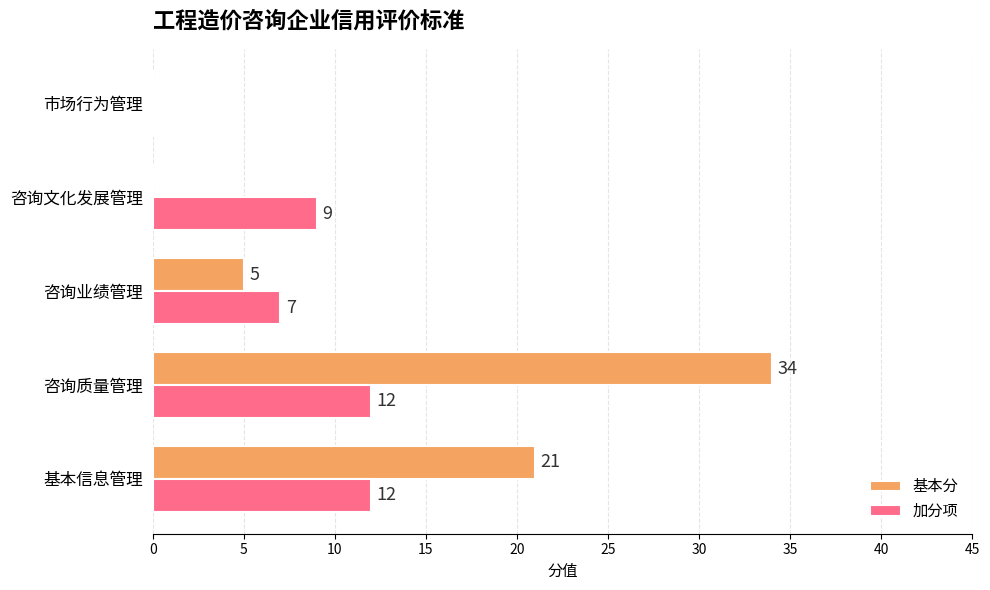

What is the highest value of the 加分项 series?

12